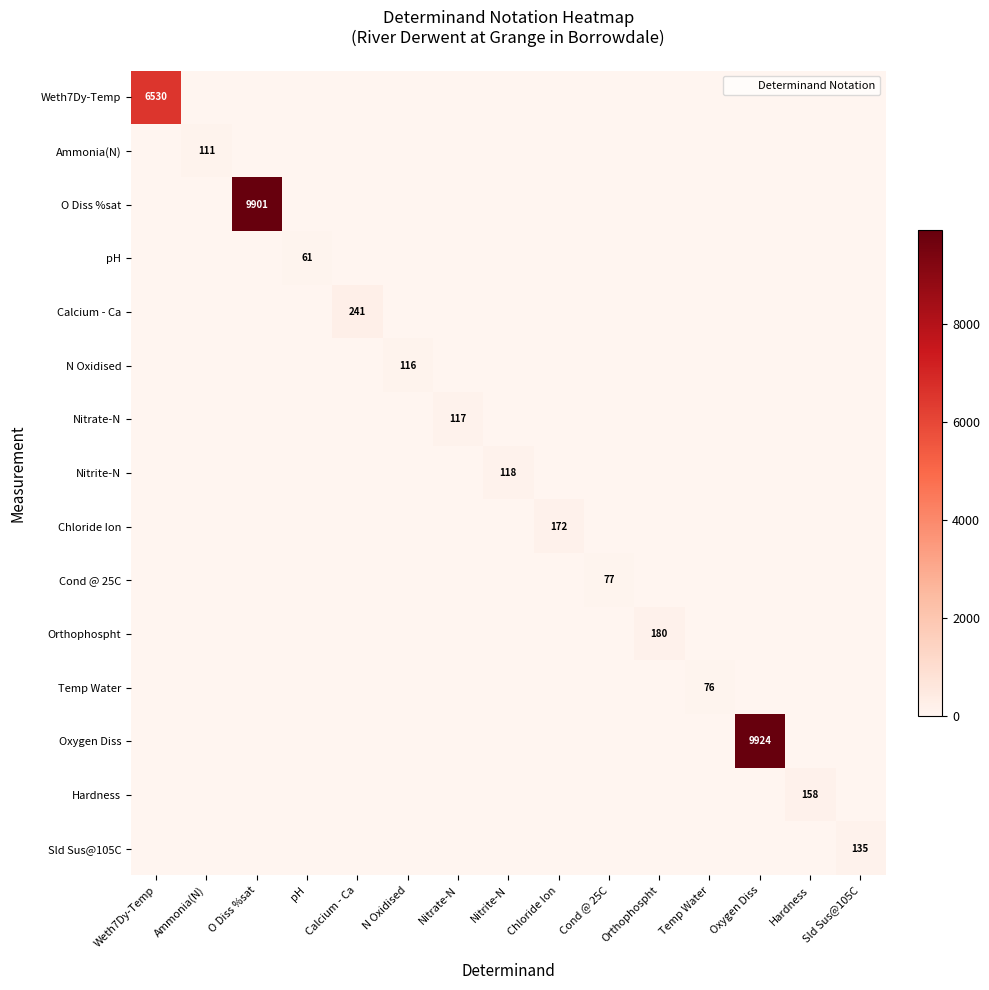

What is the difference between the maximum and minimum values in the Orthophospht series?

180